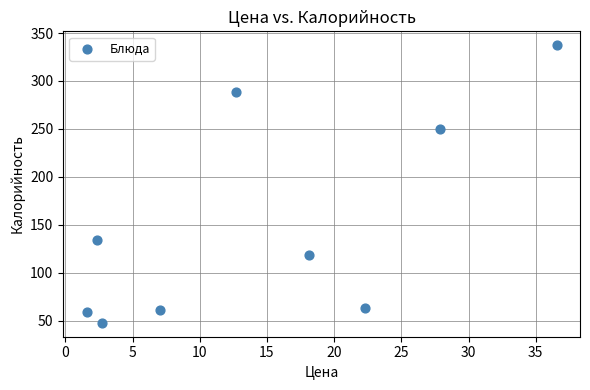

What is the range of X values (max minus min)?

35.0